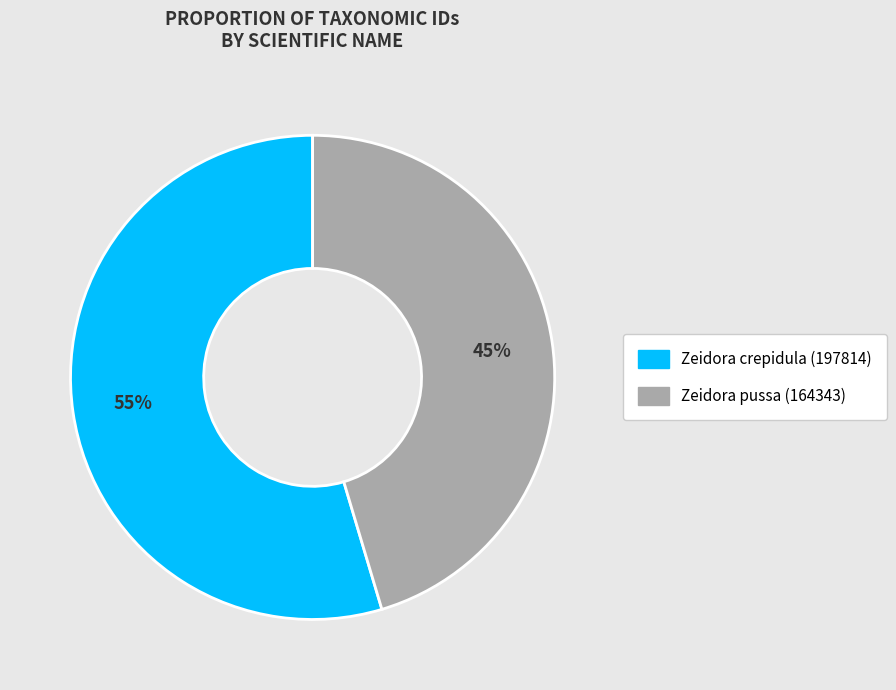

Is there a majority slice in this chart?

Yes